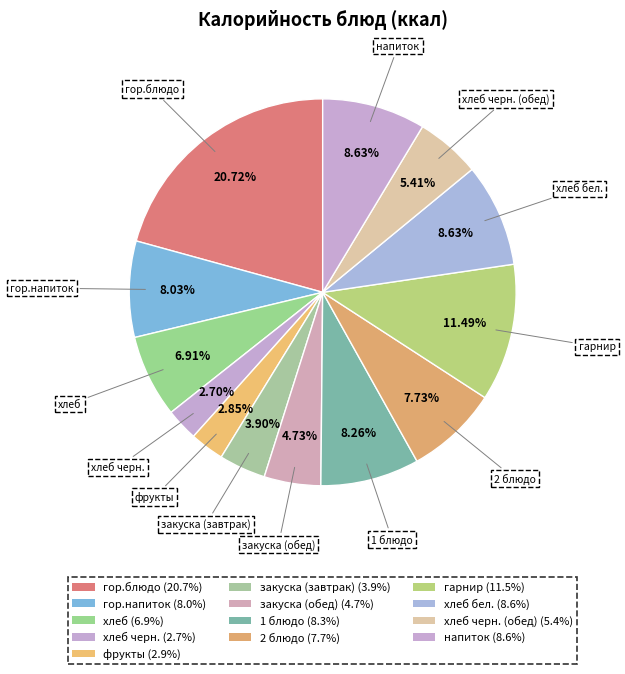

How many segments does this pie chart have?

13